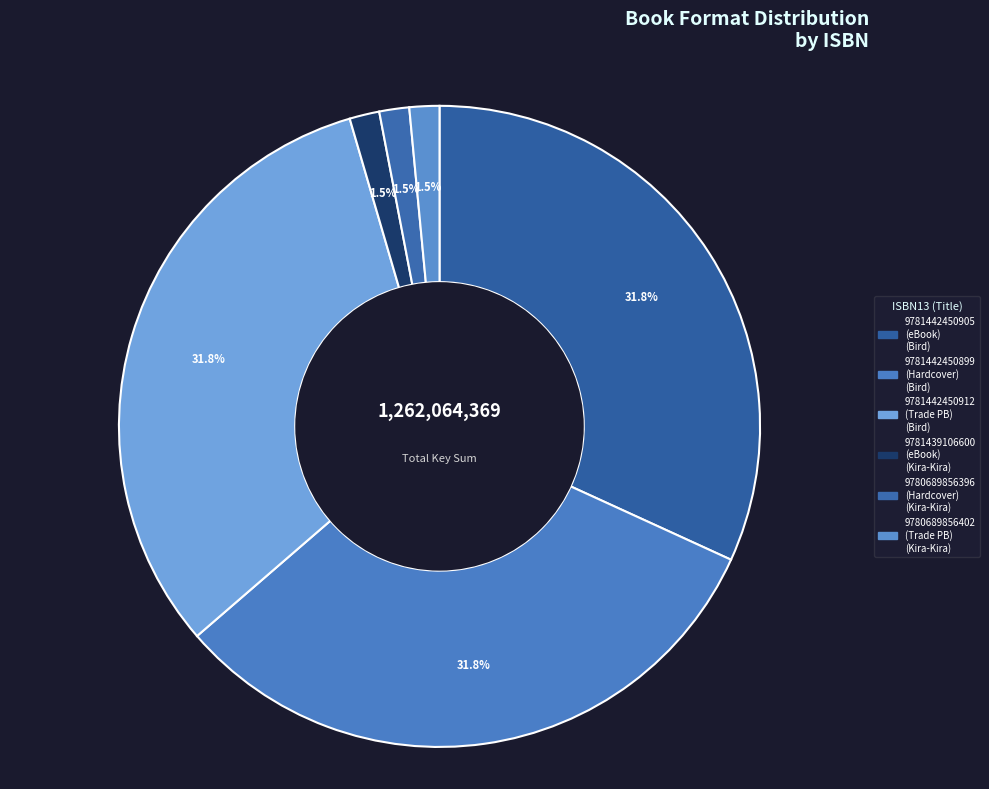

Count the number of slices in the pie.

6